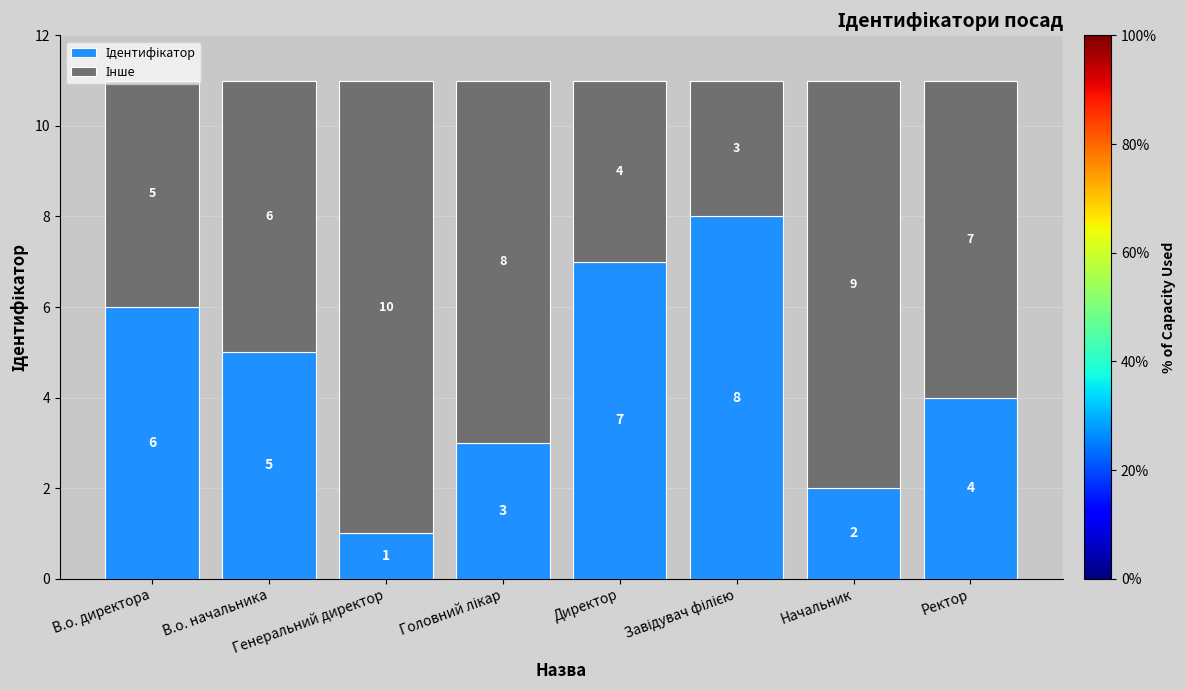

At Ректор, list the series in order from largest to smallest.

Інше, Ідентифікатор